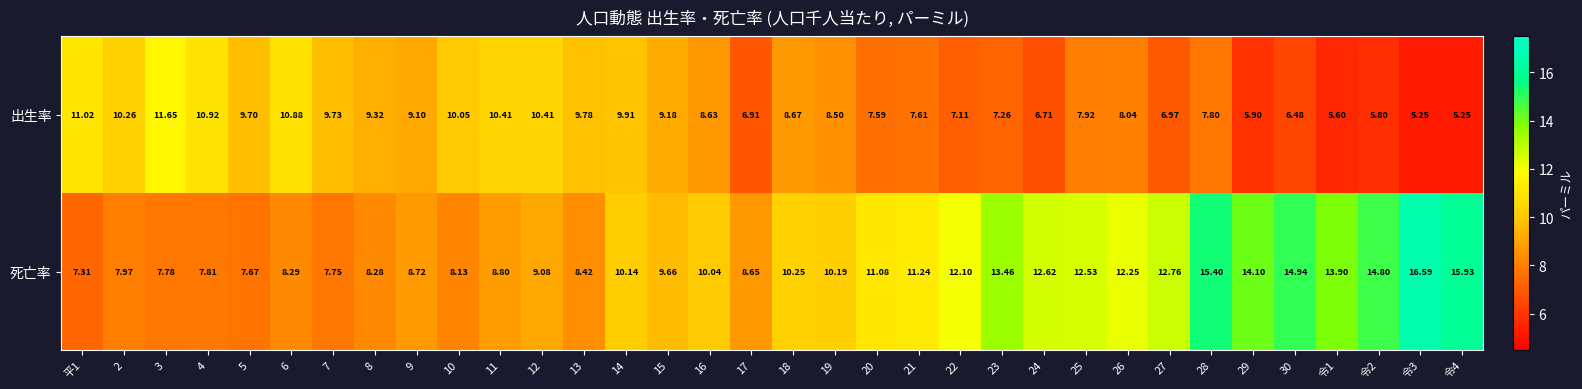

Is the value of 死亡率 at 26 greater than the value of 出生率 at 30?

Yes